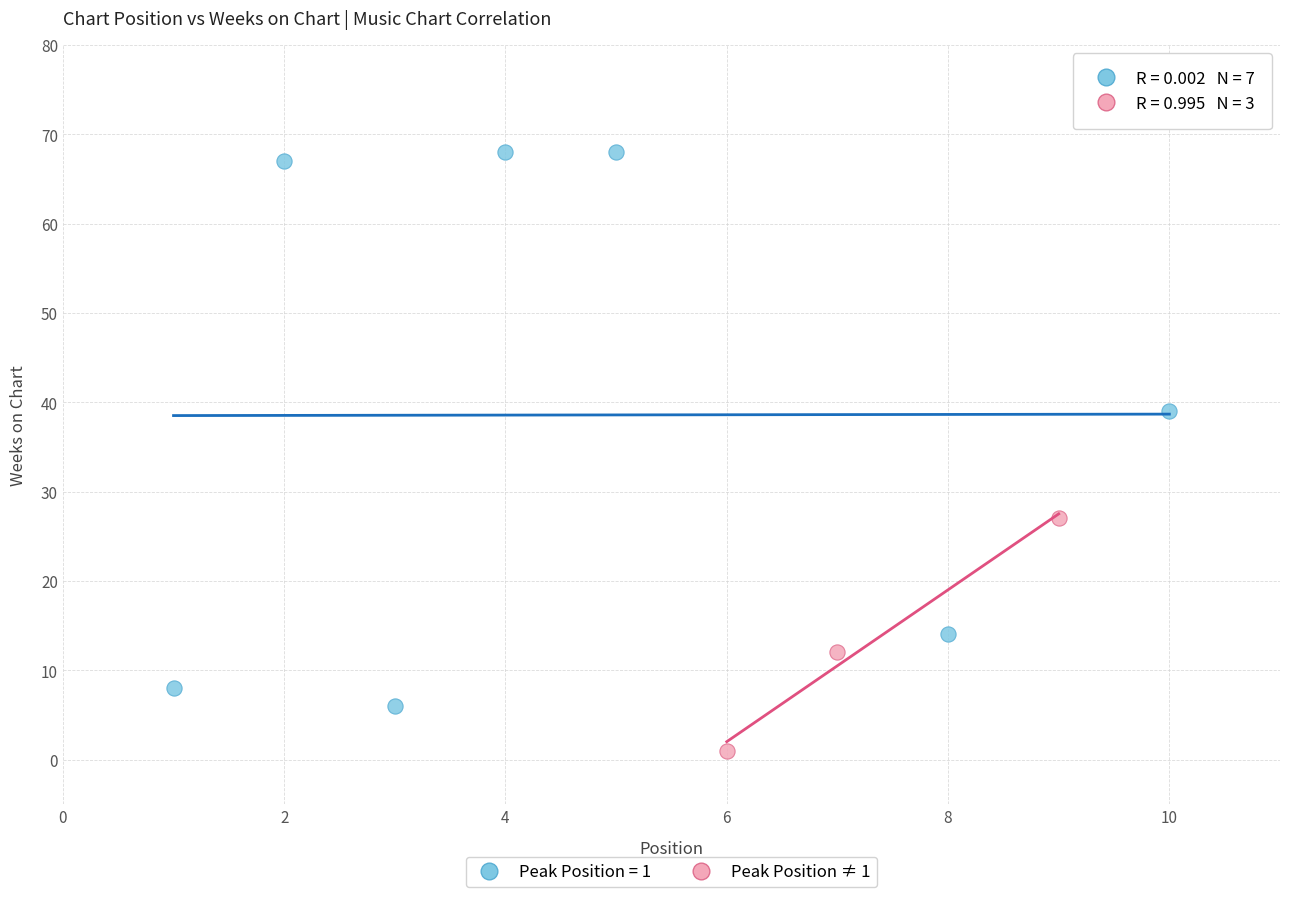

Which series reaches the minimum Y coordinate?

Peak Position ≠ 1